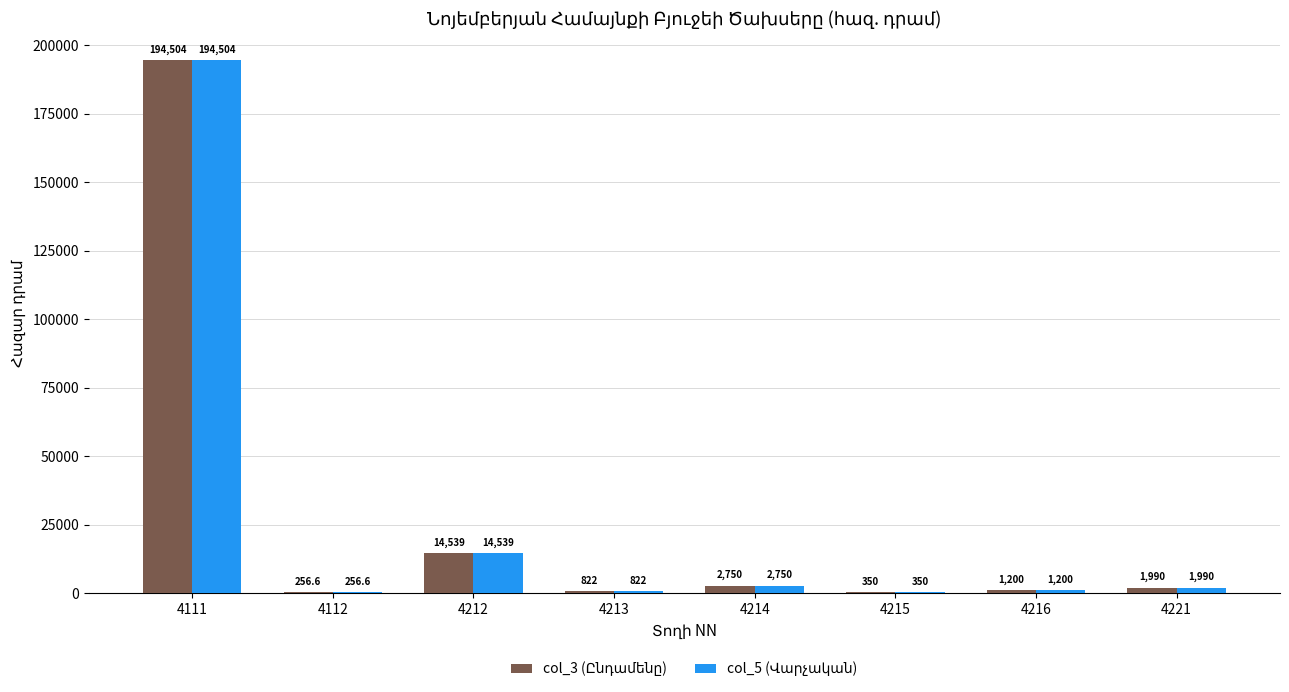

What is the total value across all series at 4215?

700.0